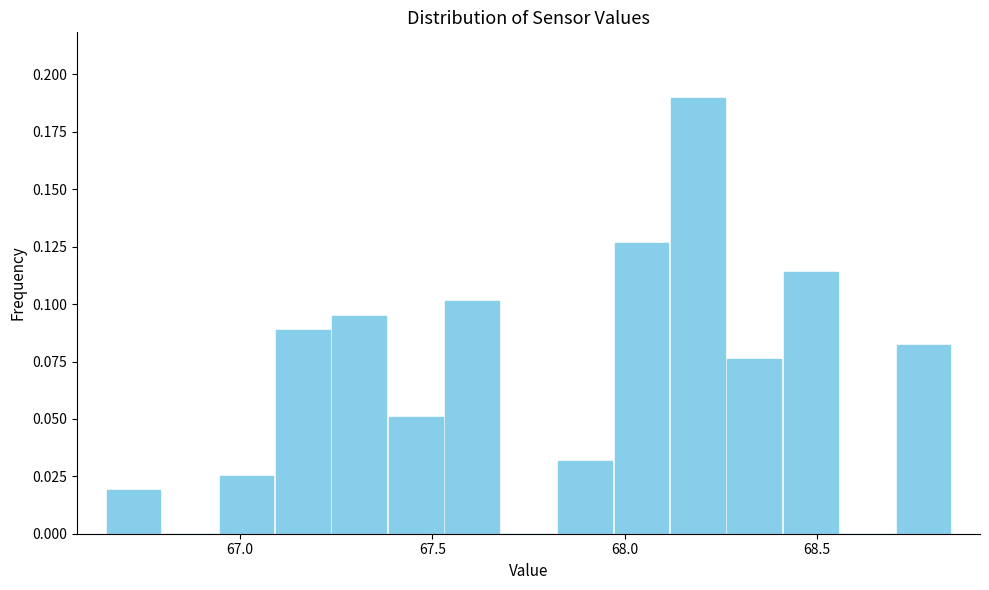

Read against the x-axis, roughly where is the centre of the tallest bar?

68.20